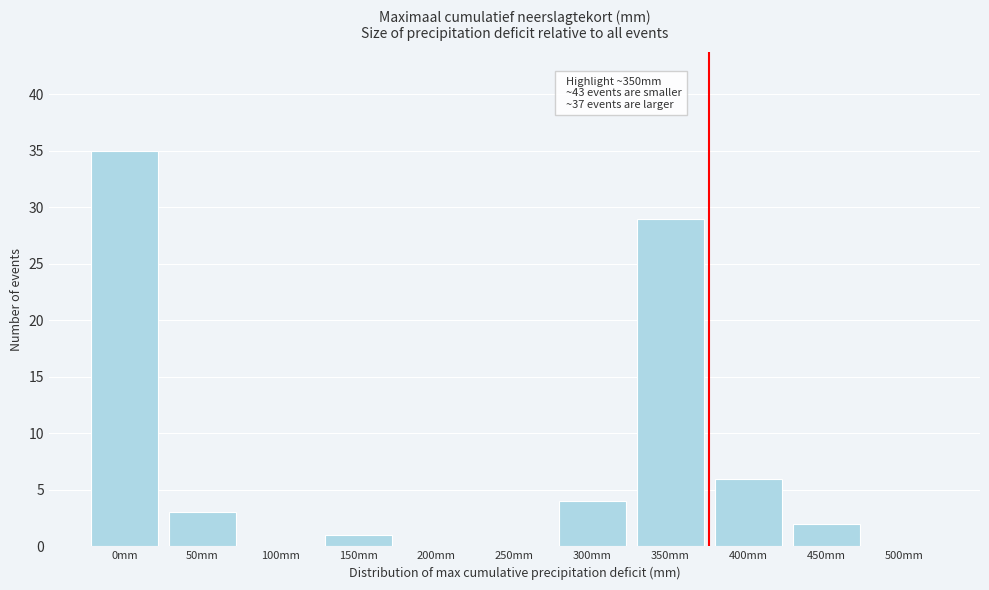

Reading left to right, extract all data points from this chart.

0mm=35	50mm=3	100mm=0	150mm=1	200mm=0	250mm=0	300mm=4	350mm=29	400mm=6	450mm=2	500mm=0